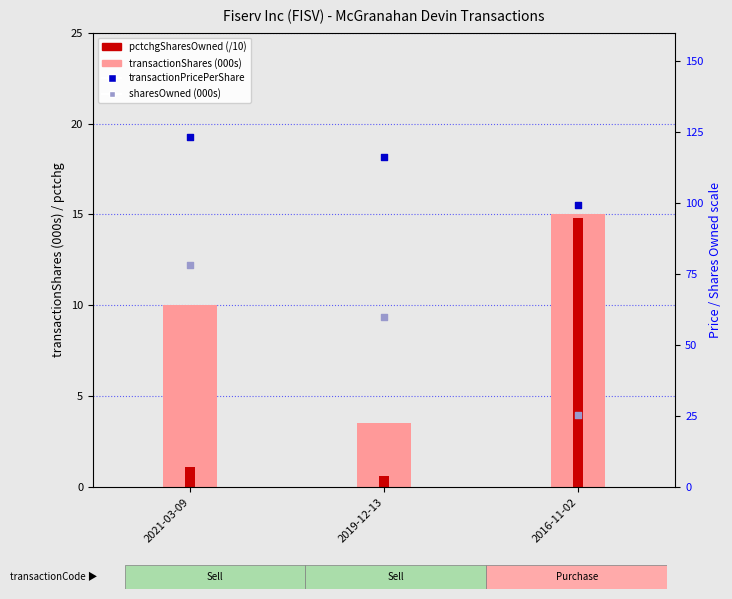

What are all the series names shown in the legend?

transactionShares (000s), pctchgSharesOwned (/10), transactionPricePerShare, sharesOwned (000s)